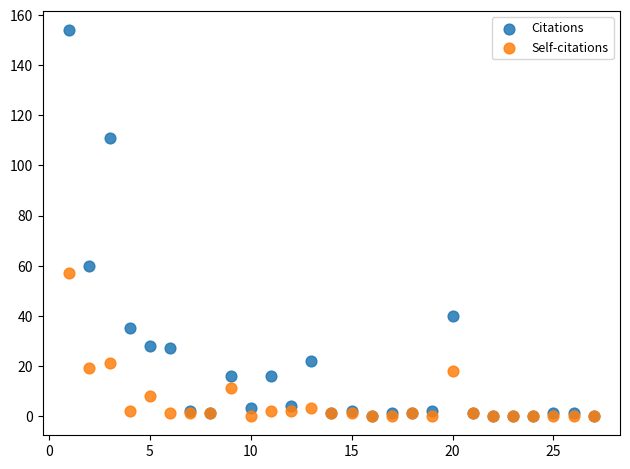

In the Citations series, what Y value is closest to 77?

60